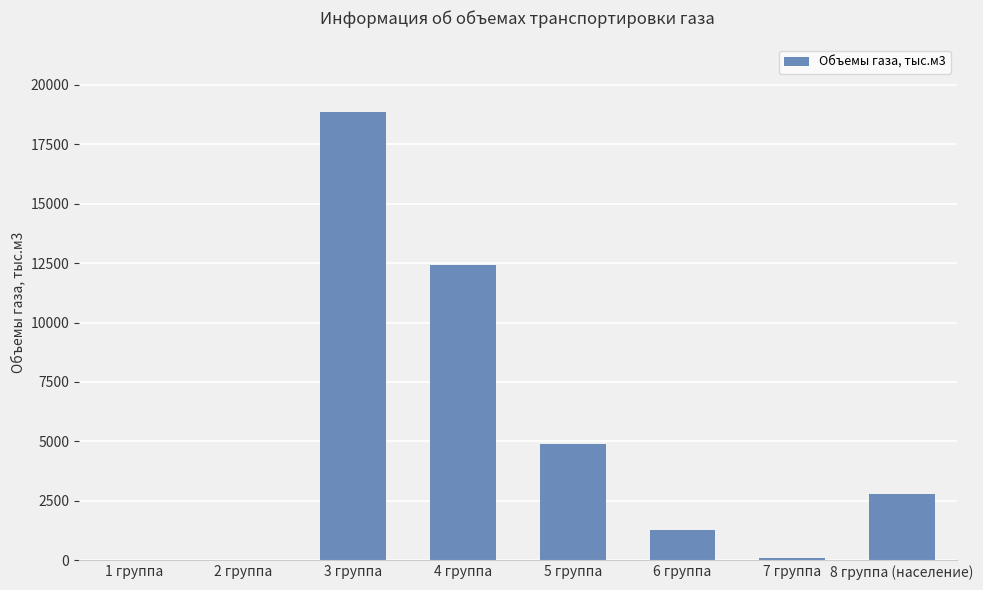

What is the change in value from 2 группа to 3 группа?

+18856.0